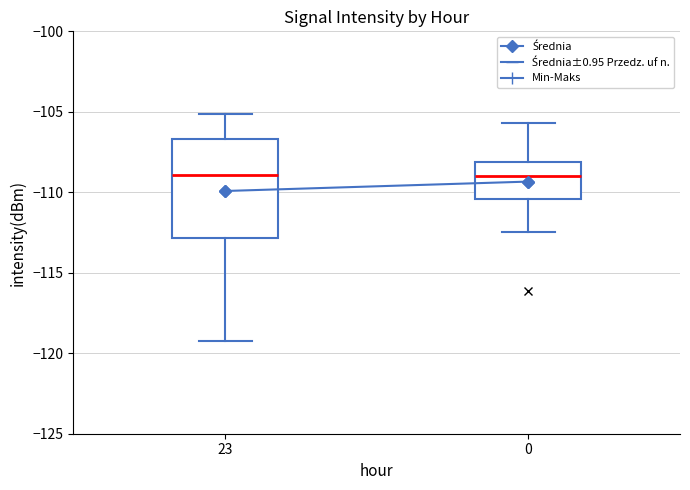

Reading left to right, transcribe this box plot: for each box, give where its median line is, the range the box spans, and where its two whiskers end, as read against the y-axis. The values are not printed on the chart, so give them approximately, as read against the axis.

23: median -109.0, box -113.0 to -106.5, whiskers -119.0 to -105.0
0: median -109.0, box -110.5 to -108.0, whiskers -112.5 to -105.5